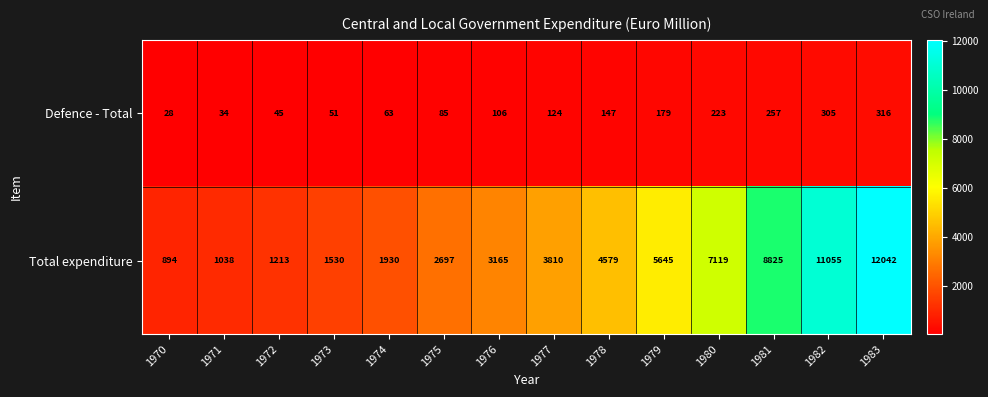

Count the number of data series in this chart.

2